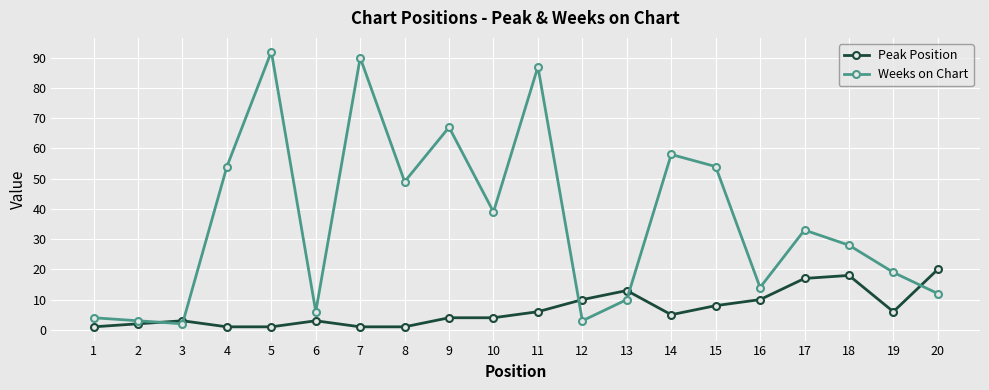

How many lines are shown in the chart?

2